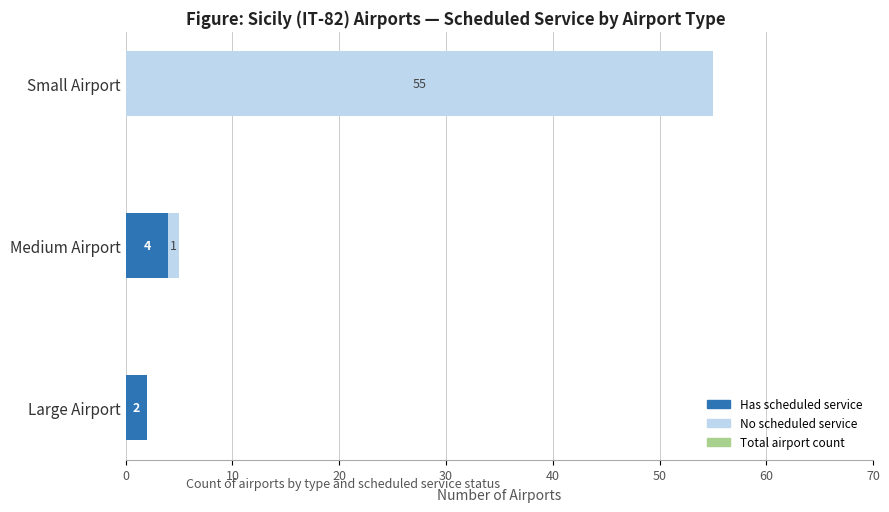

The Has scheduled service series shows 4 at Medium Airport. True or false?

True